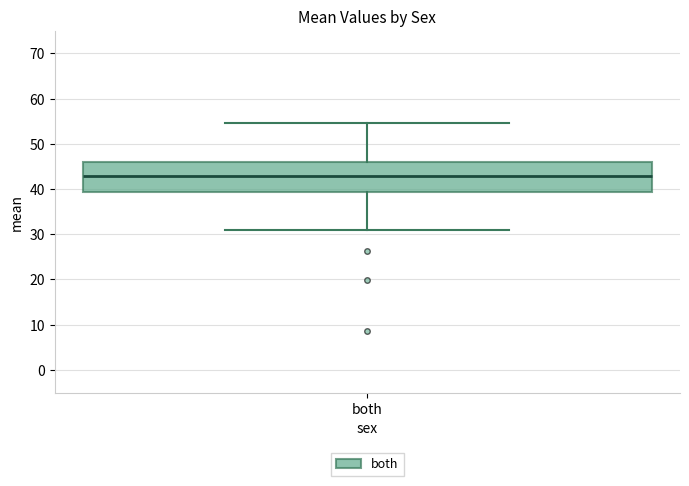

Read this box plot against the y-axis: the position of the median line, the range covered by the box, and the ends of both whiskers. The values are not printed on the chart, so give them approximately, as read against the axis.

median 43, box 39 to 46, whiskers 31 to 55